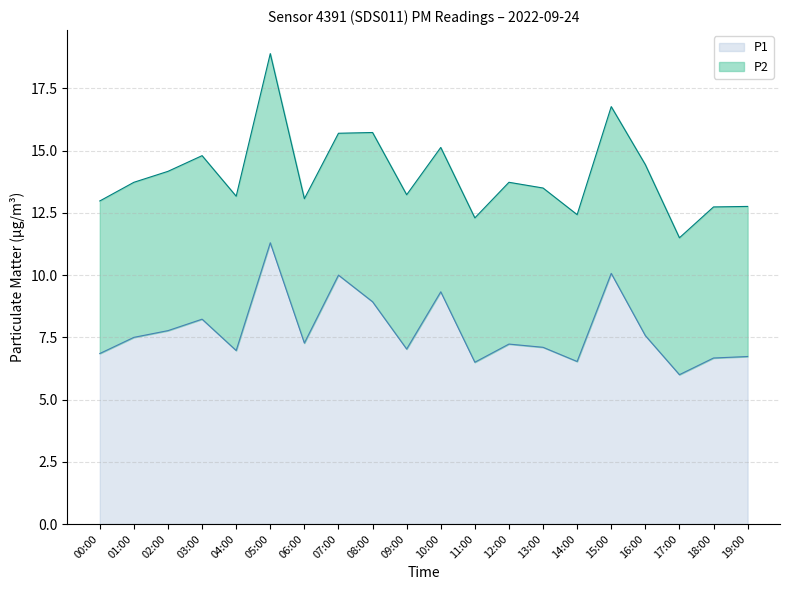

Is it true that the value at 00:00 is 6.8?

True